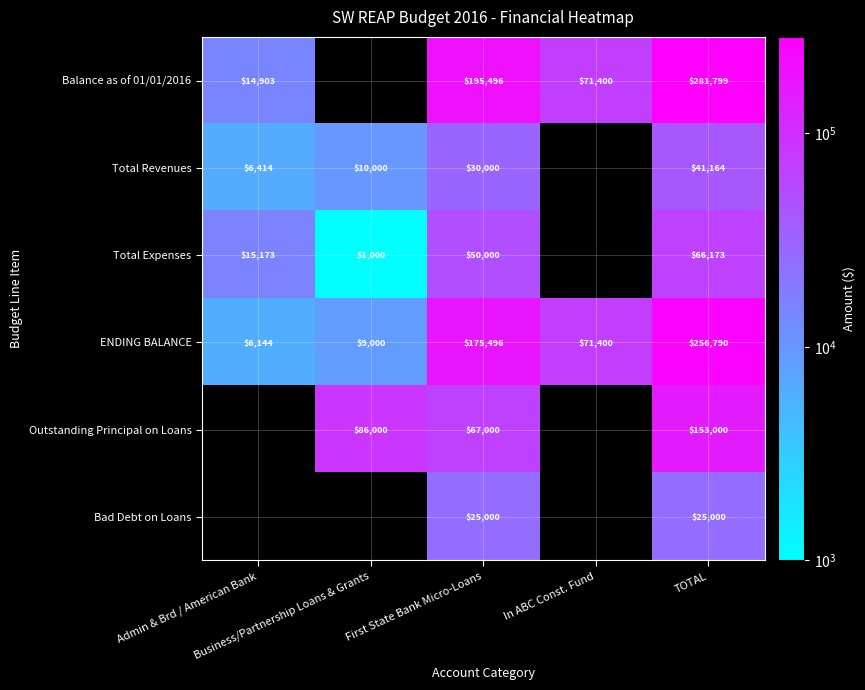

What is the sum of all ENDING BALANCE values?

518830